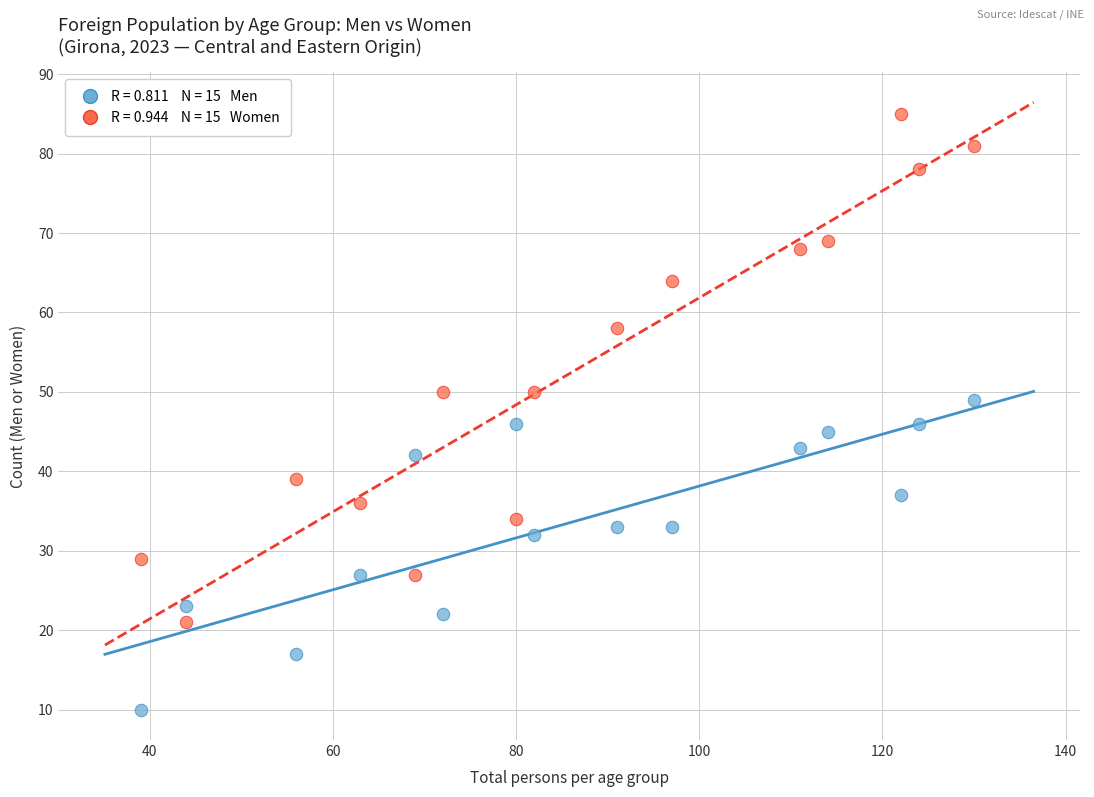

Across all data points, what is the range of Y values (max minus min)?

75